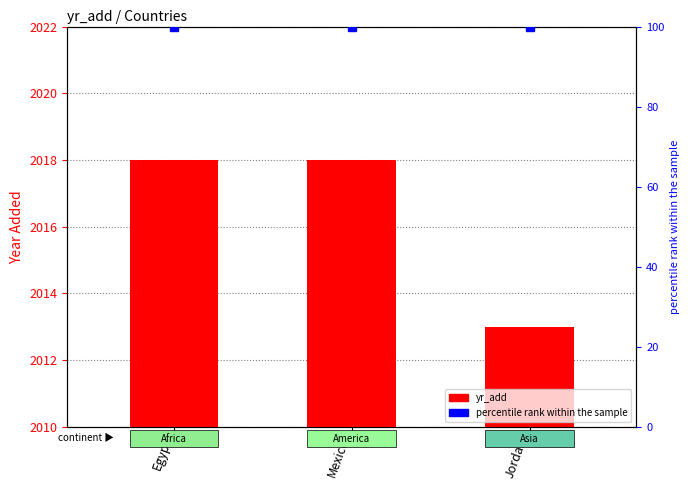

Rank the categories by value from lowest to highest.

Jordan, Egypt, Mexico